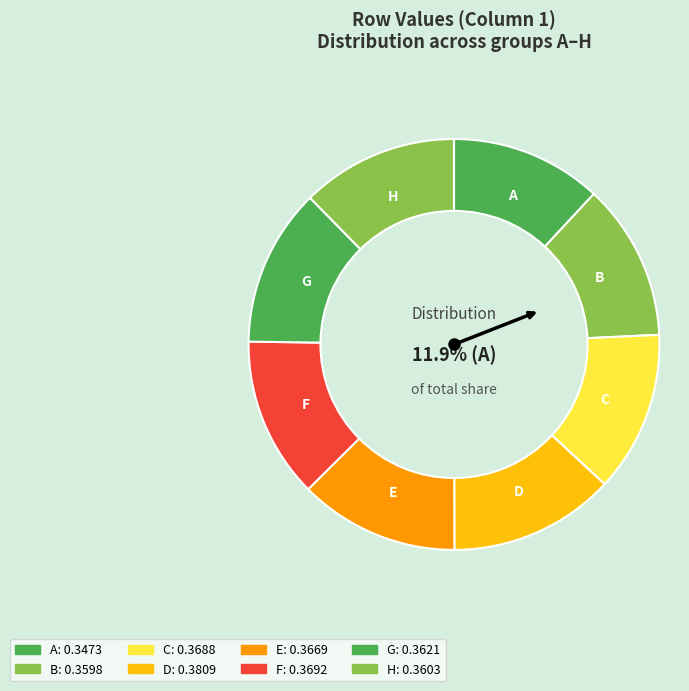

Which has a higher value, H or D?

D